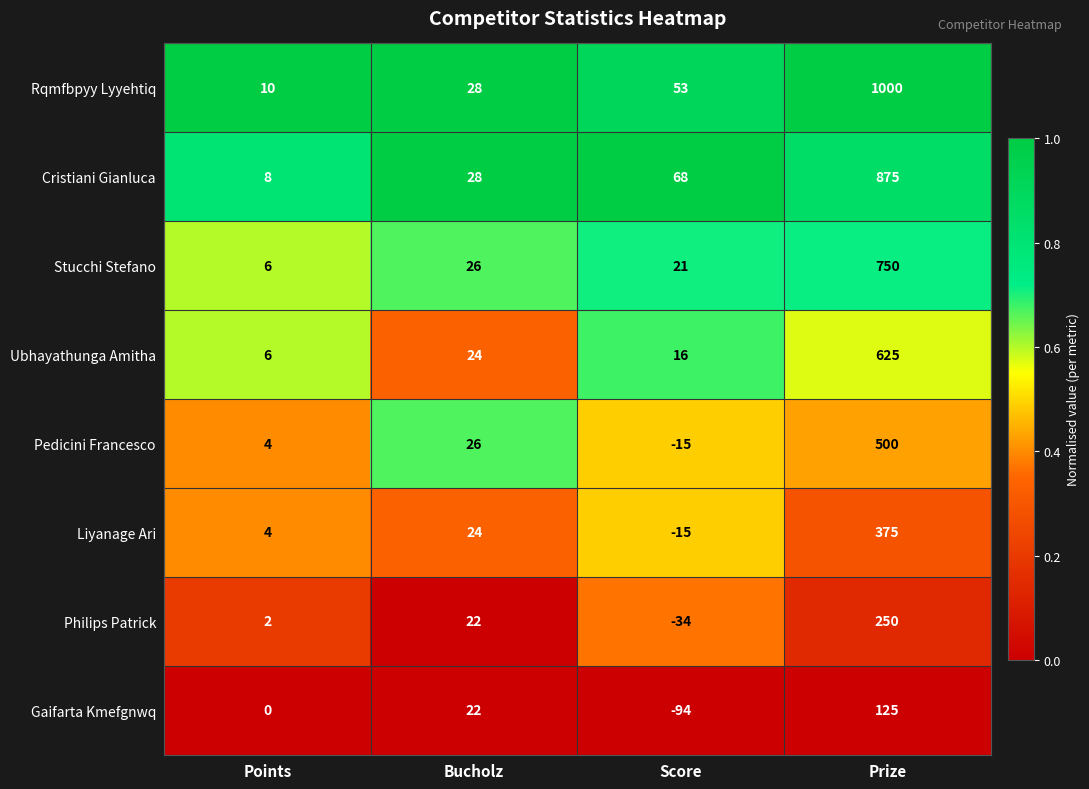

Which series changed the most between Points and Score?

Gaifarta Kmefgnwq